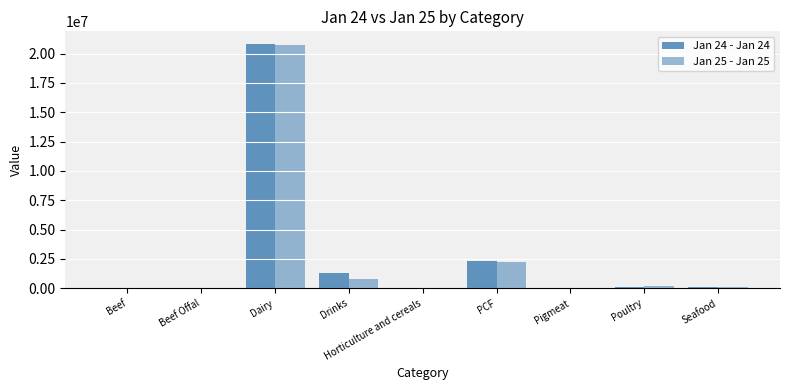

Where is Jan 24 - Jan 24 nearest to the value 10426380?

PCF